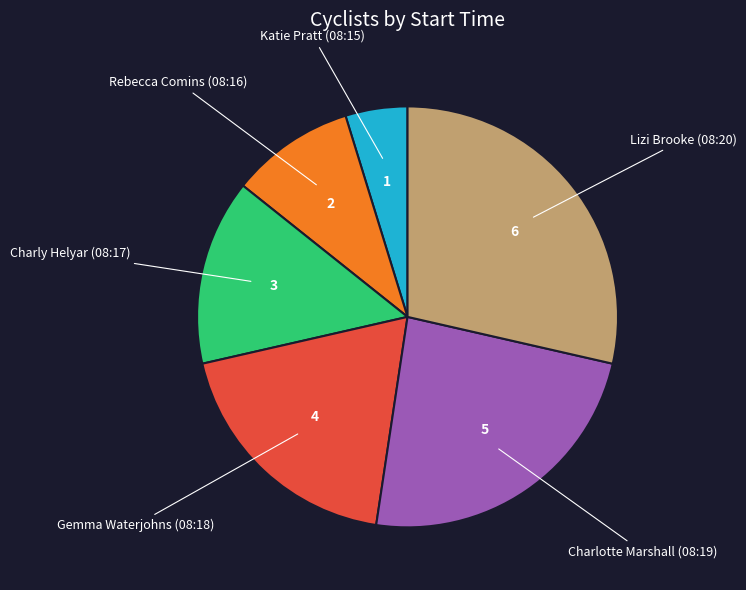

Which category has the smallest portion of the pie?

Katie Pratt (08:15)